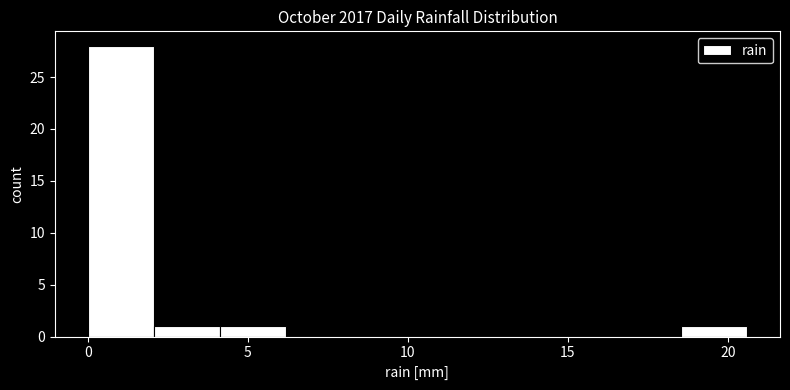

What is the height of the bar covering 18.5 to 20.5 on the x-axis? Neither the bar edges nor the heights are printed on the chart, so give them approximately, as read against the axes.

1